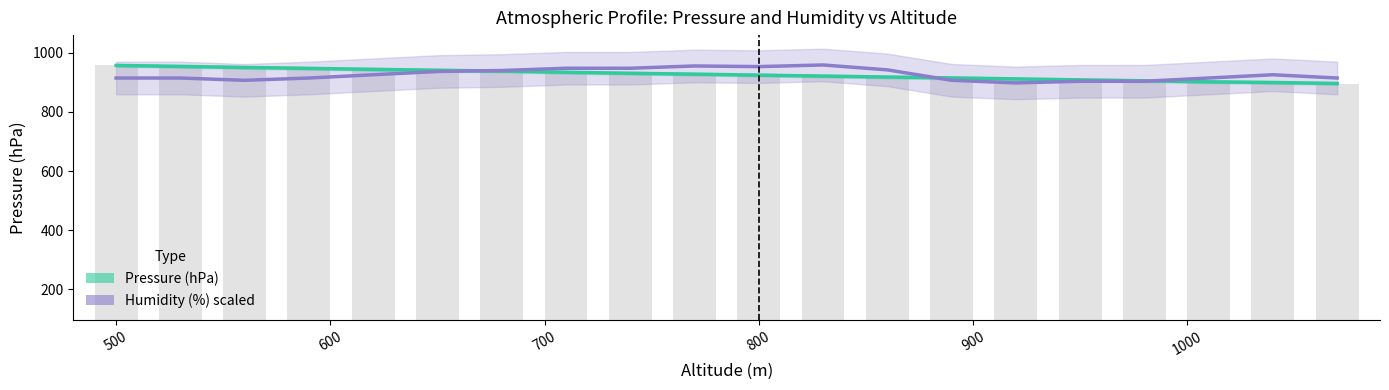

Count the number of categories in the chart.

20